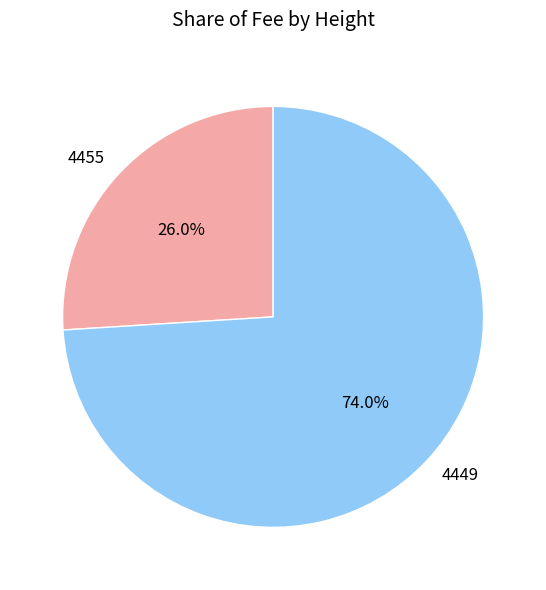

Which category has the smallest portion of the pie?

4455